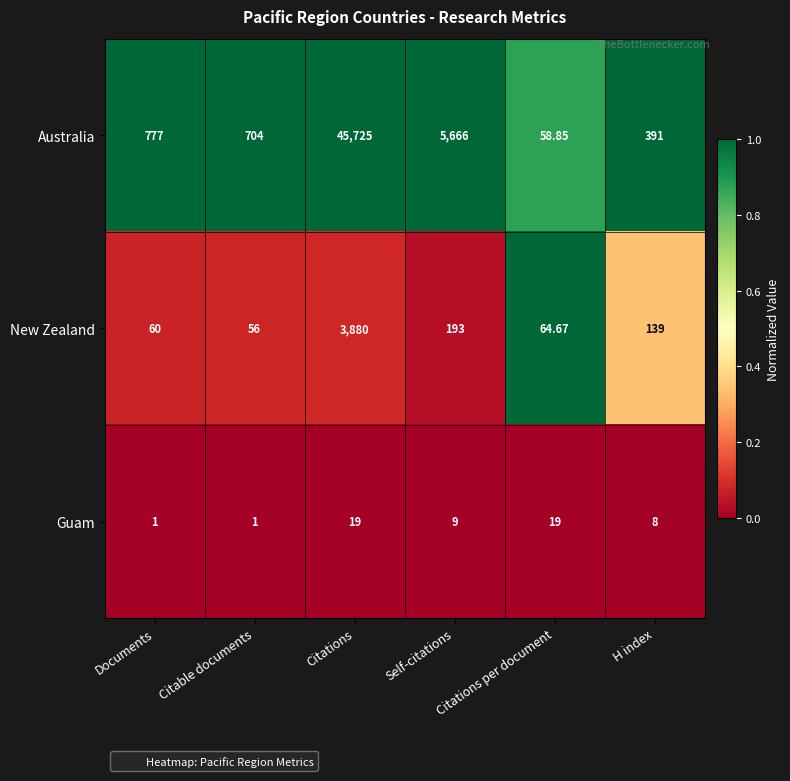

Rank the categories by New Zealand value from highest to lowest.

Citations, Self-citations, H index, Citations per document, Documents, Citable documents